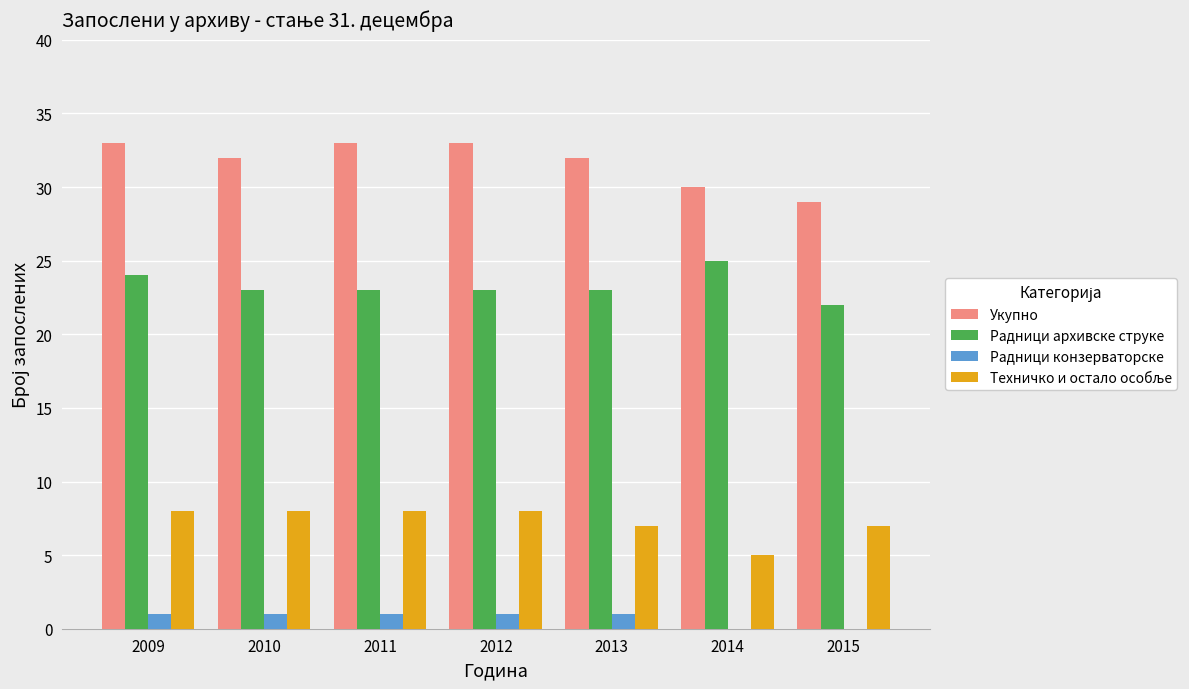

Which series has the largest total across all categories?

Укупно